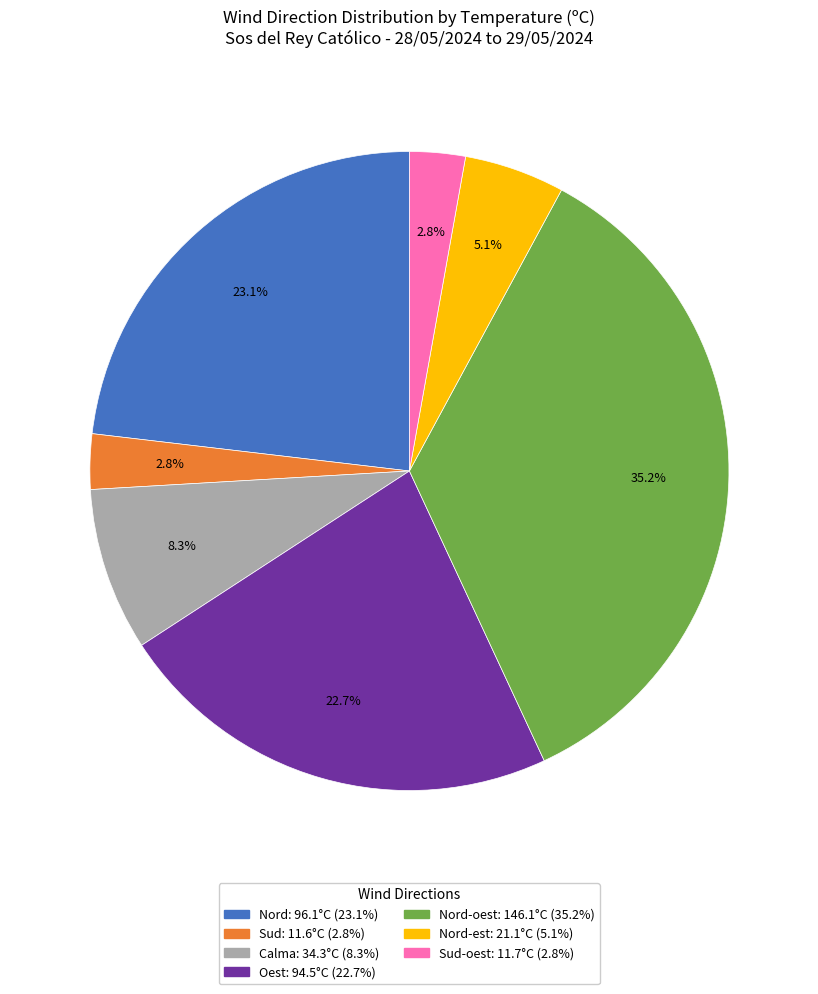

Is there any slice that represents more than half of the pie?

No